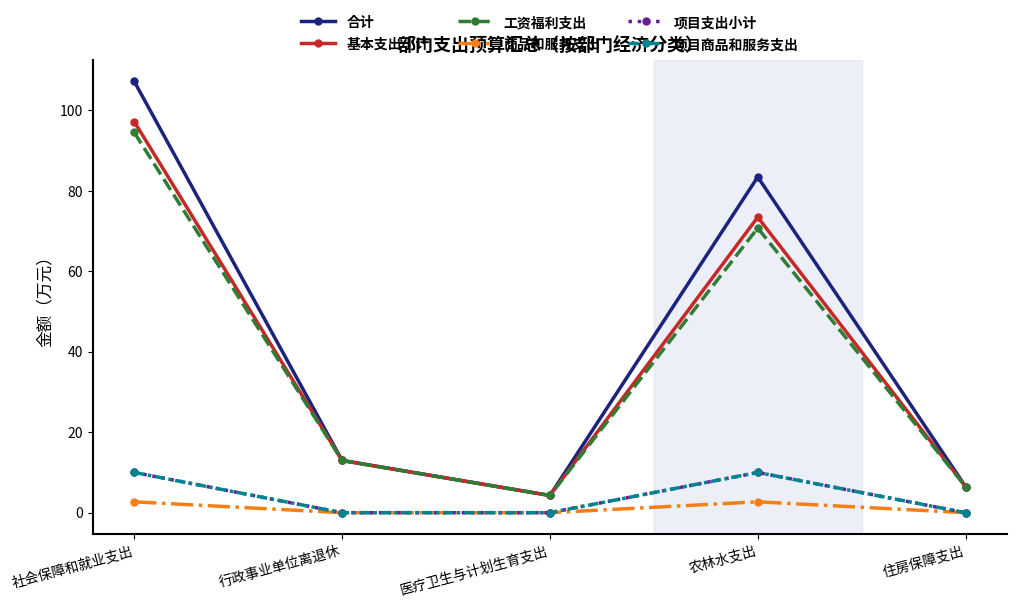

What are all the series names shown in the legend?

合计, 基本支出小计, 工资福利支出, 商品和服务支出, 项目支出小计, 项目商品和服务支出